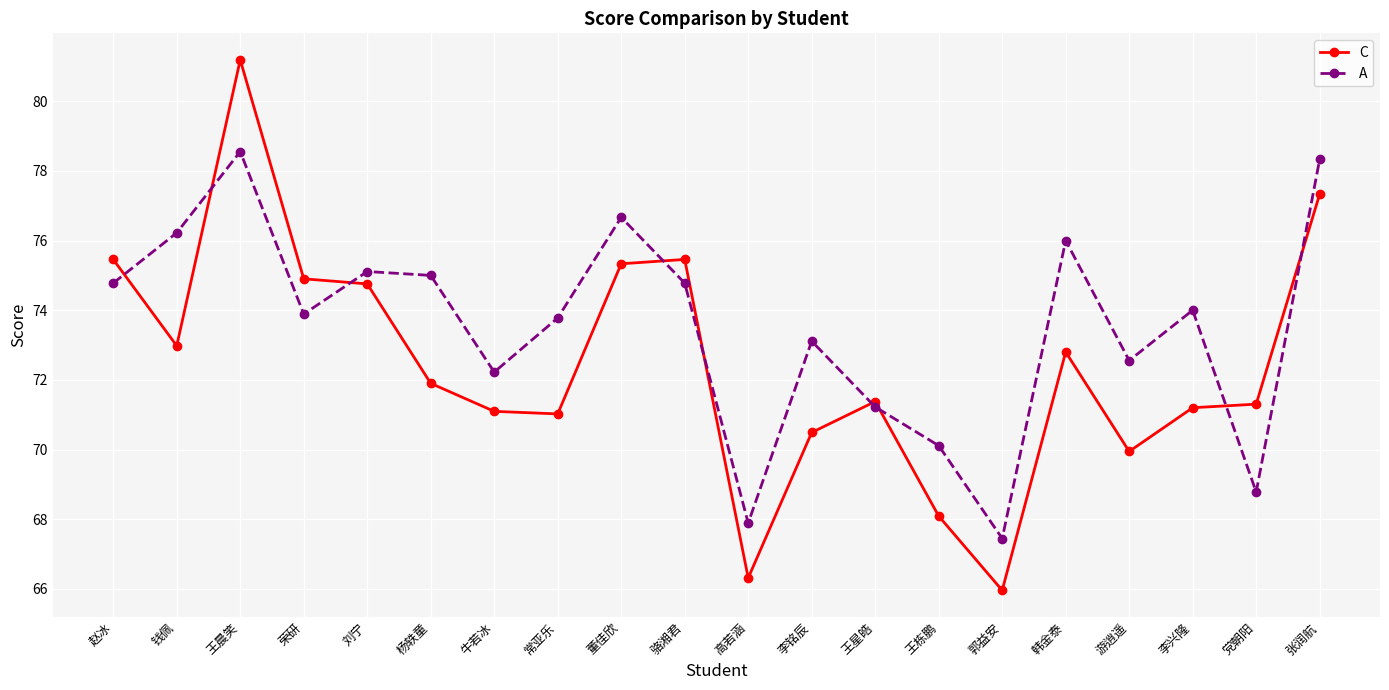

Between 钱佩 and 党朝阳, which series saw the biggest shift?

A